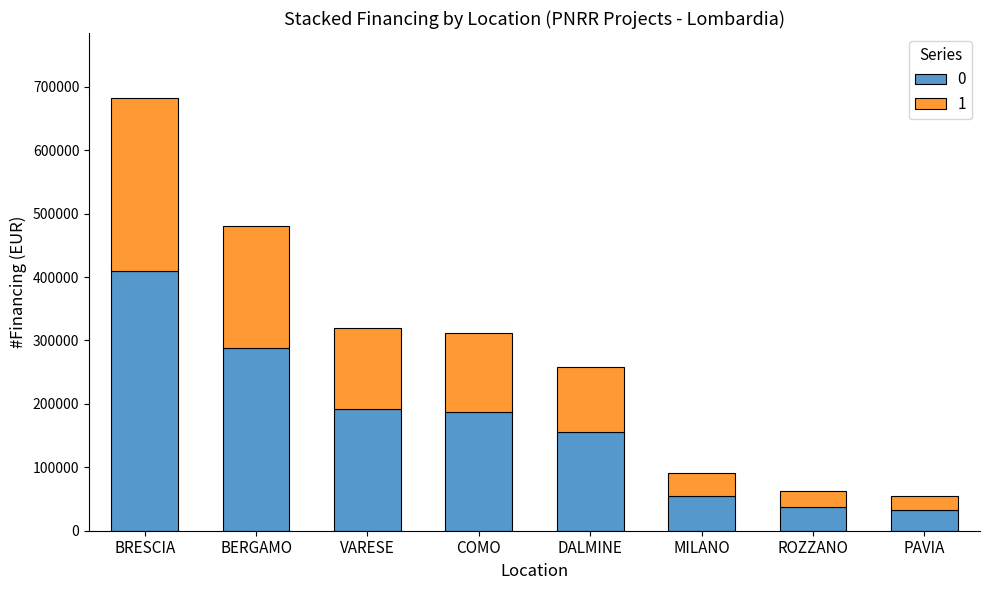

How many bars are there in total?

8